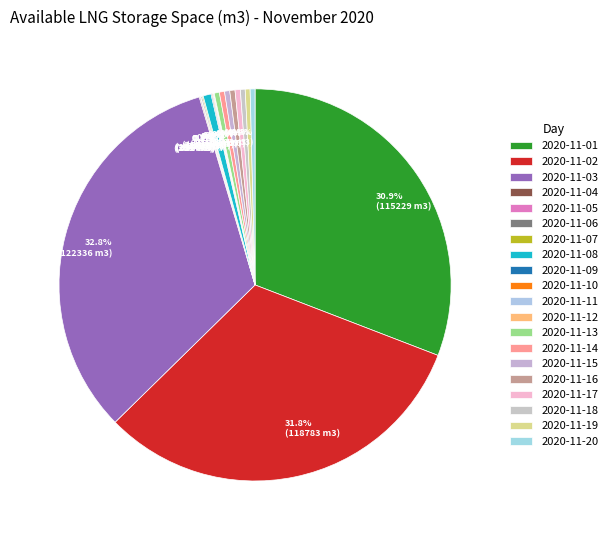

What percentage is NOT represented by 0.4% (1612 m3)?

99.6%